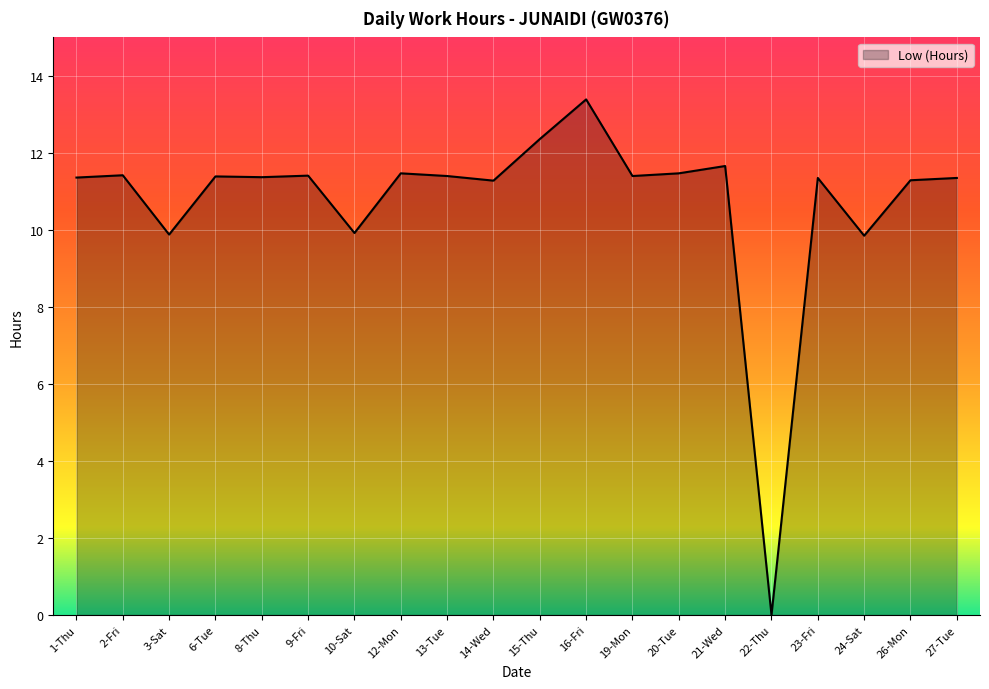

Which label corresponds to the largest value in the chart?

16-Fri